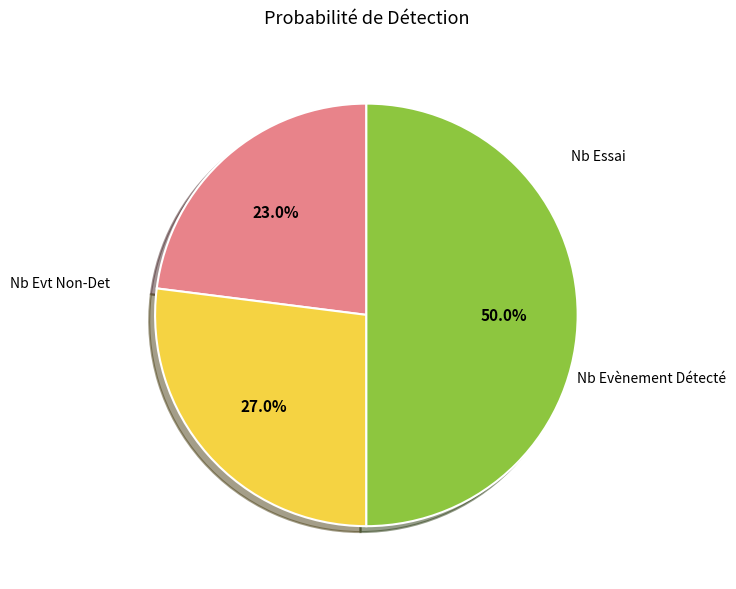

How many slices are in this pie chart?

3